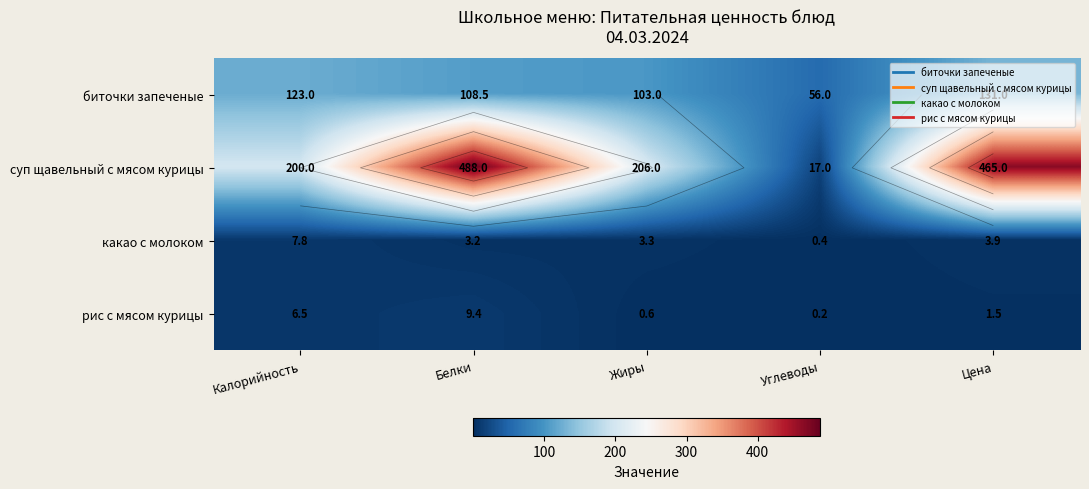

How many categories are shown in the chart?

5